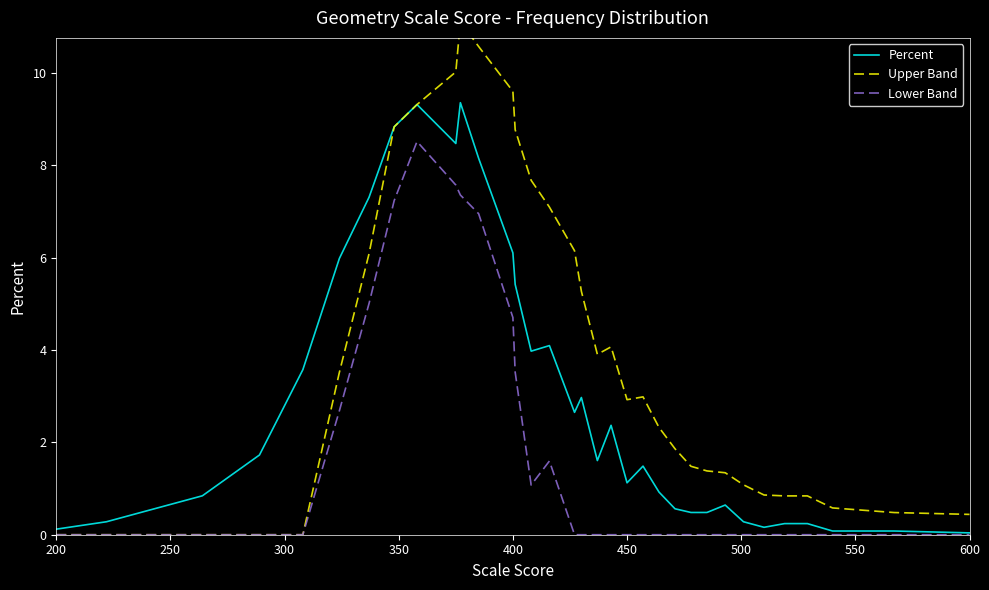

What is the sum of all Lower Band values?

56.2